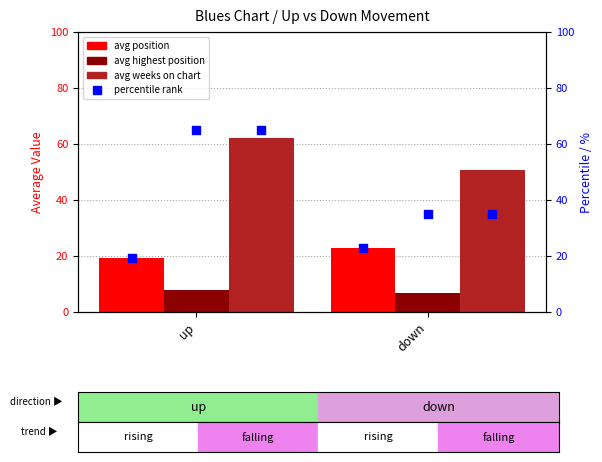

Which series reaches the maximum Y coordinate?

avg weeks on chart